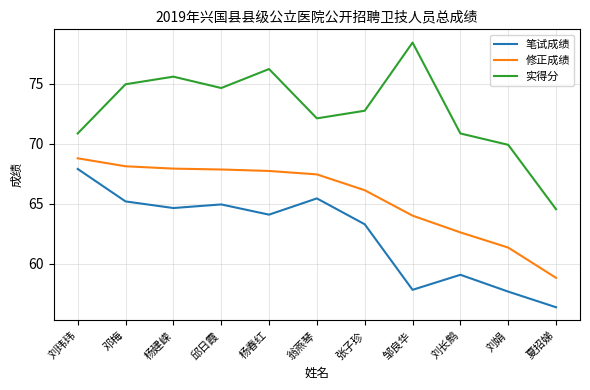

What is the difference between the maximum and minimum values in the 修正成绩 series?

9.9